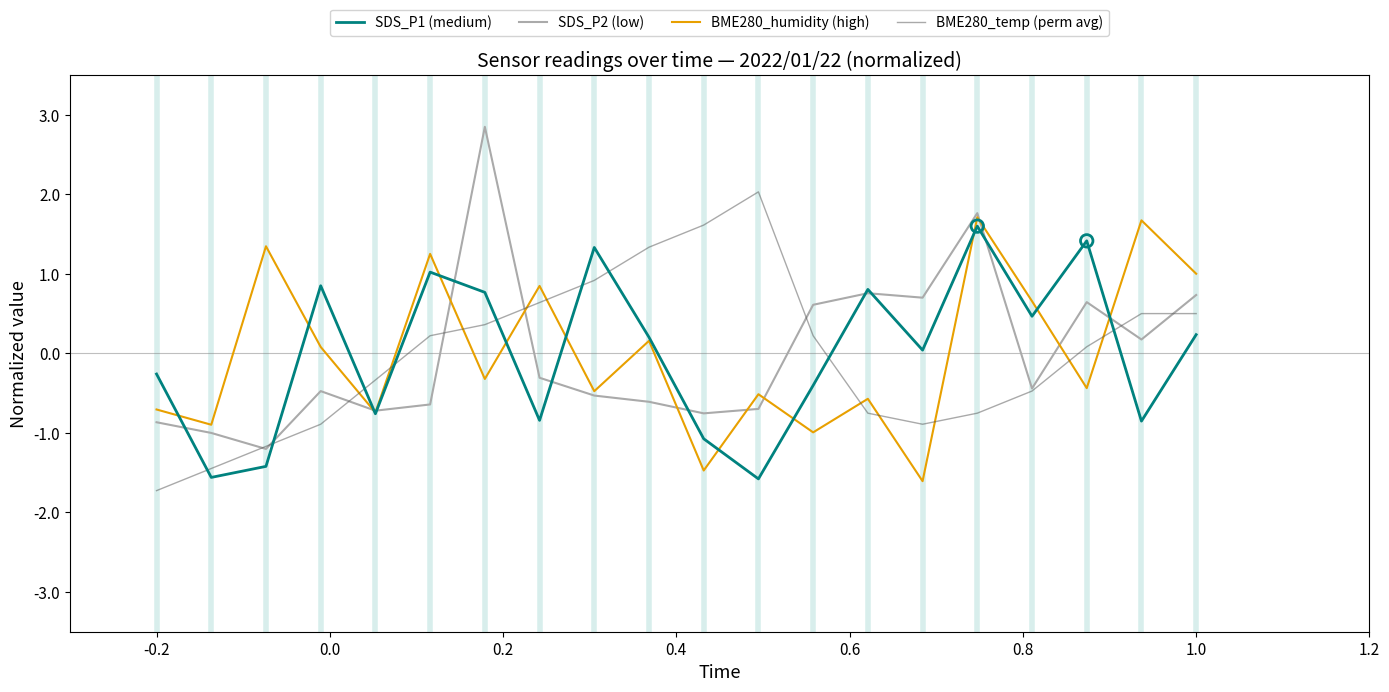

Which series has the largest range (max minus min)?

SDS_P2 (low)